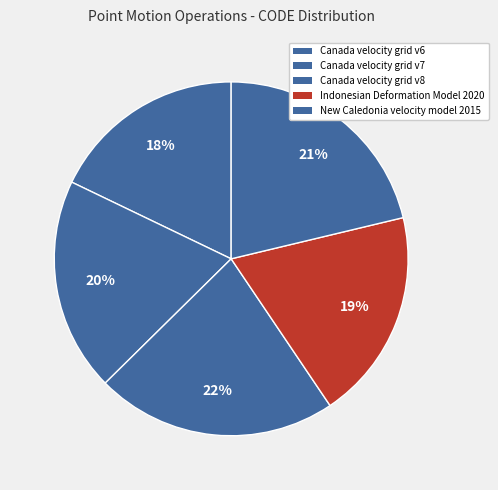

How many slices are in this pie chart?

5